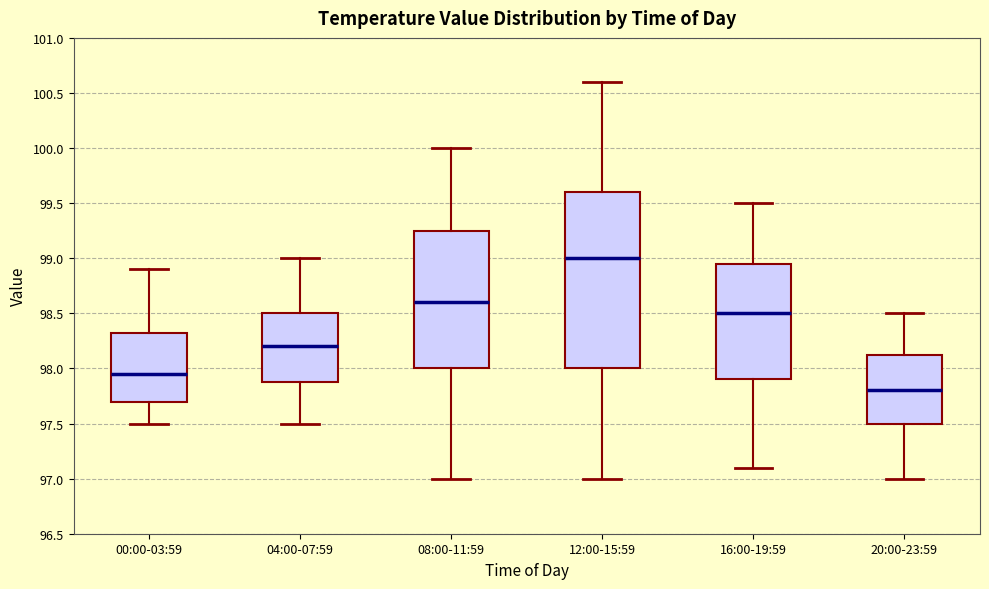

Which box's median line is the highest?

12:00-15:59